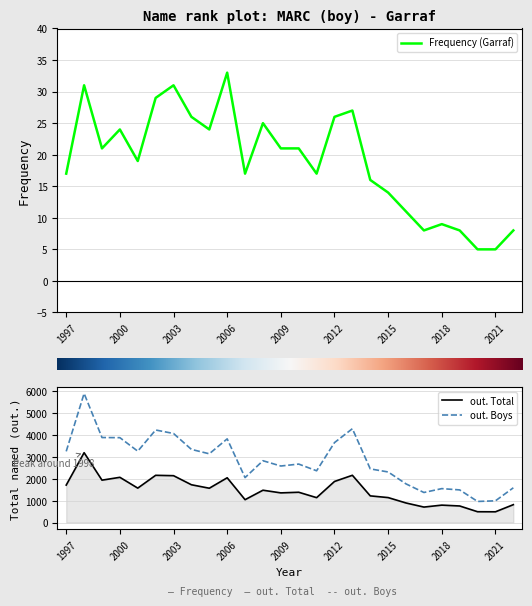

Reading left to right, what are all the values shown in this chart?

Frequency: 17	31	21	24	19	29	31	26	24	33	17	25	21	21	17	26	27	16	14	11	8	9	8	5	5	8
out. Total: 1714	3196	1939	2069	1575	2161	2144	1729	1570	2048	1046	1479	1357	1386	1139	1879	2162	1220	1142	895	708	797	758	495	492	818
out. Boys: 3257	5905	3889	3883	3265	4234	4074	3346	3145	3828	2056	2828	2586	2675	2368	3657	4293	2454	2314	1768	1375	1552	1493	965	994	1590